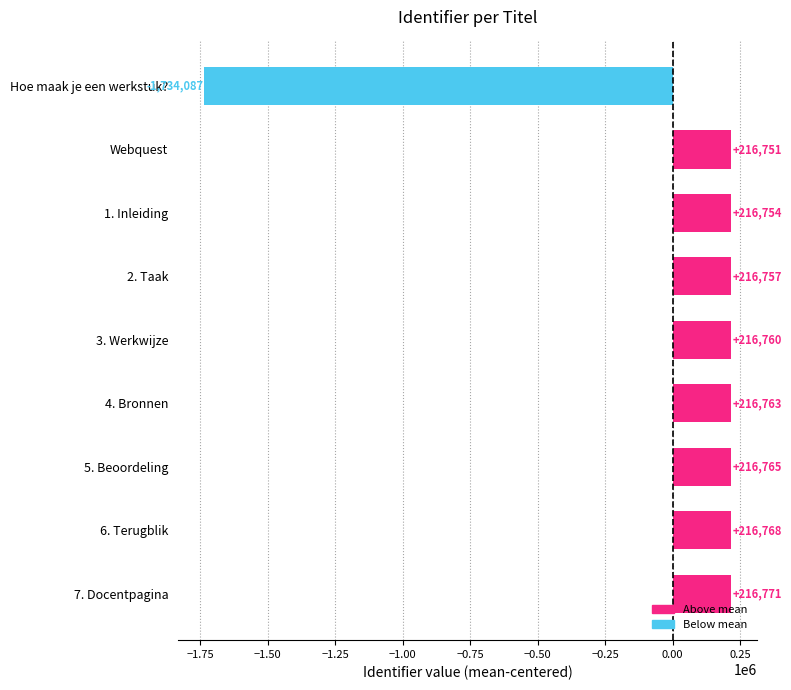

What is the greatest value displayed?

216770.8